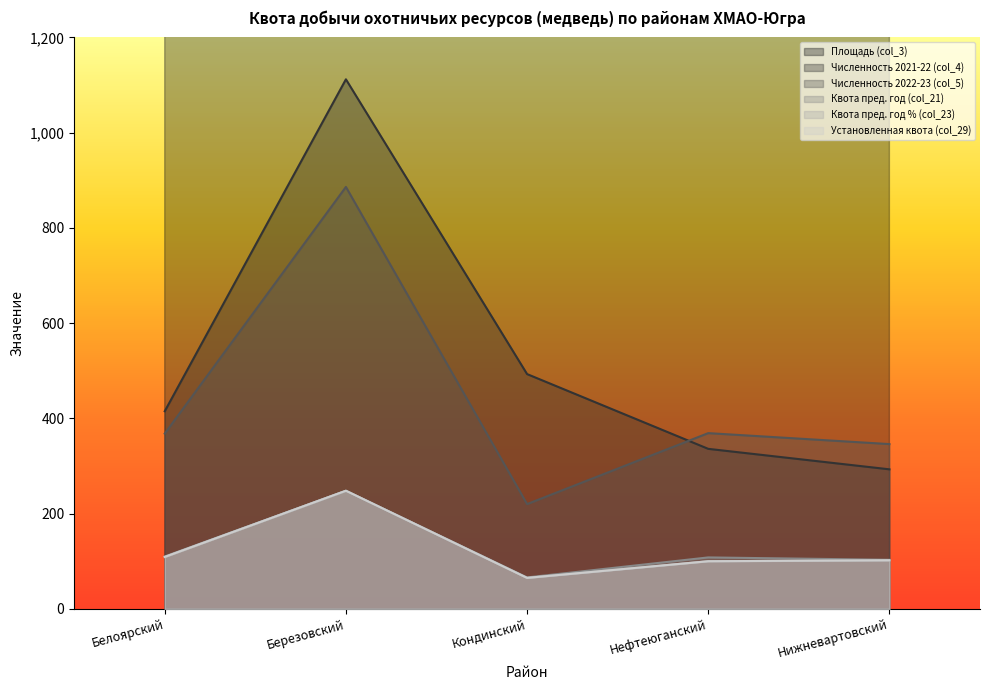

Which series has the largest total across all categories?

Площадь (col_3)